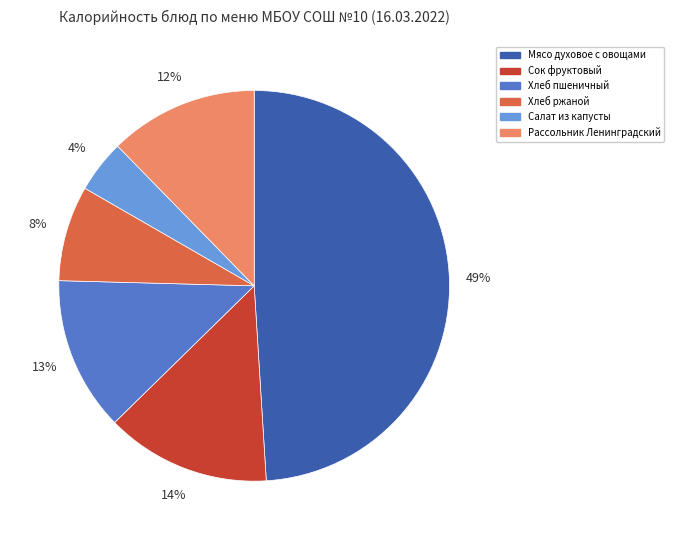

To the nearest percent, what portion does Хлеб пшеничный represent?

13%